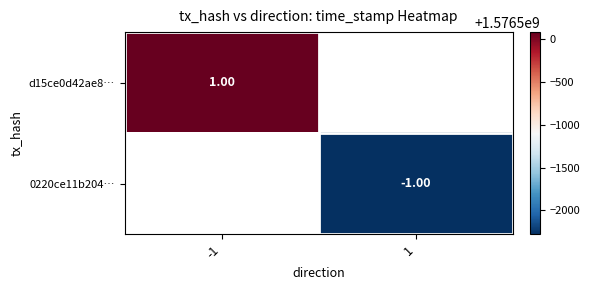

Which category has the lowest value in the d15ce0d42ae8… series?

-1